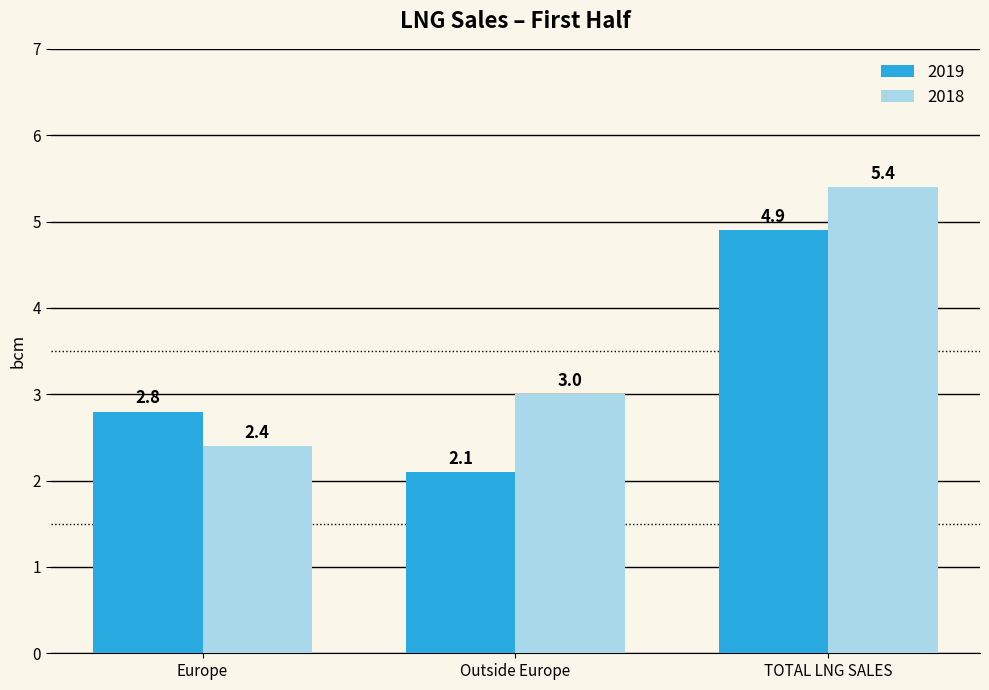

Reading left to right, extract all data points from this chart.

2019: Europe=2.8	Outside Europe=2.1	TOTAL LNG SALES=4.9
2018: Europe=2.4	Outside Europe=3.0	TOTAL LNG SALES=5.4